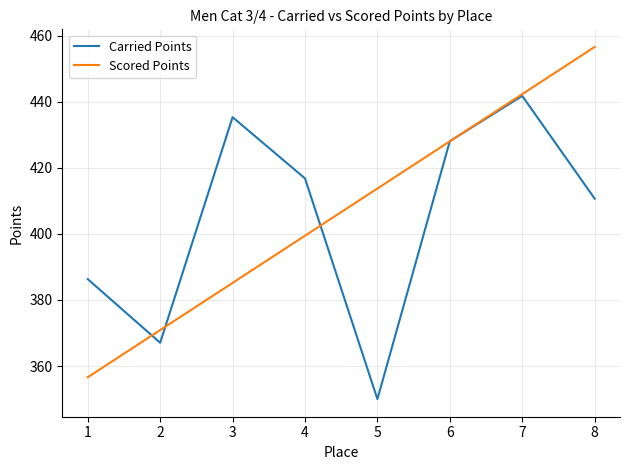

Rank the series by their maximum value, from highest to lowest.

Scored Points, Carried Points